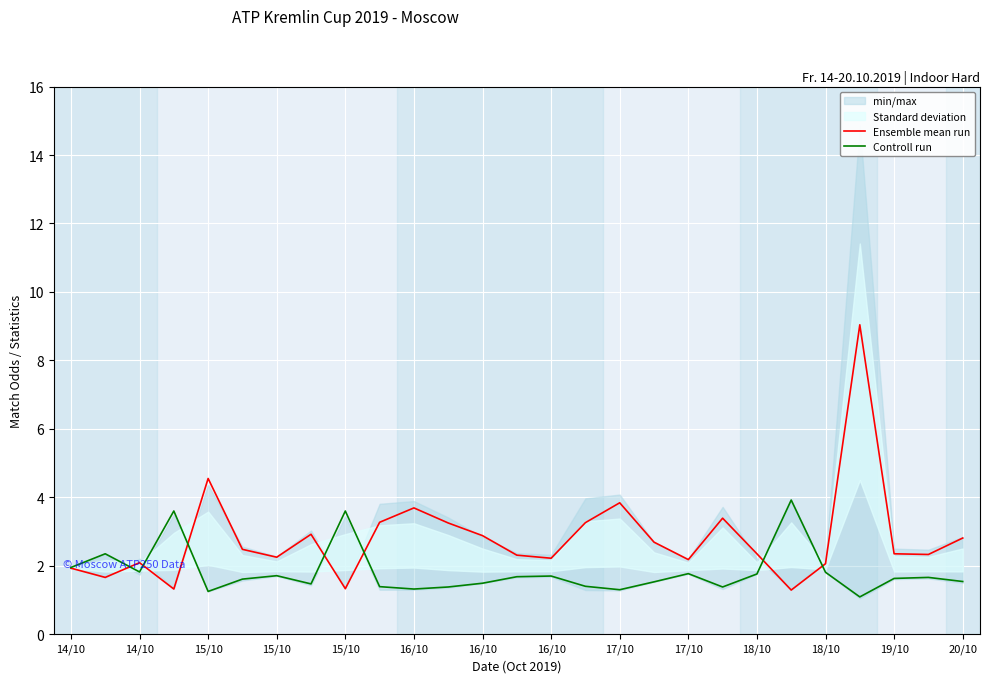

How many lines are shown in the chart?

2